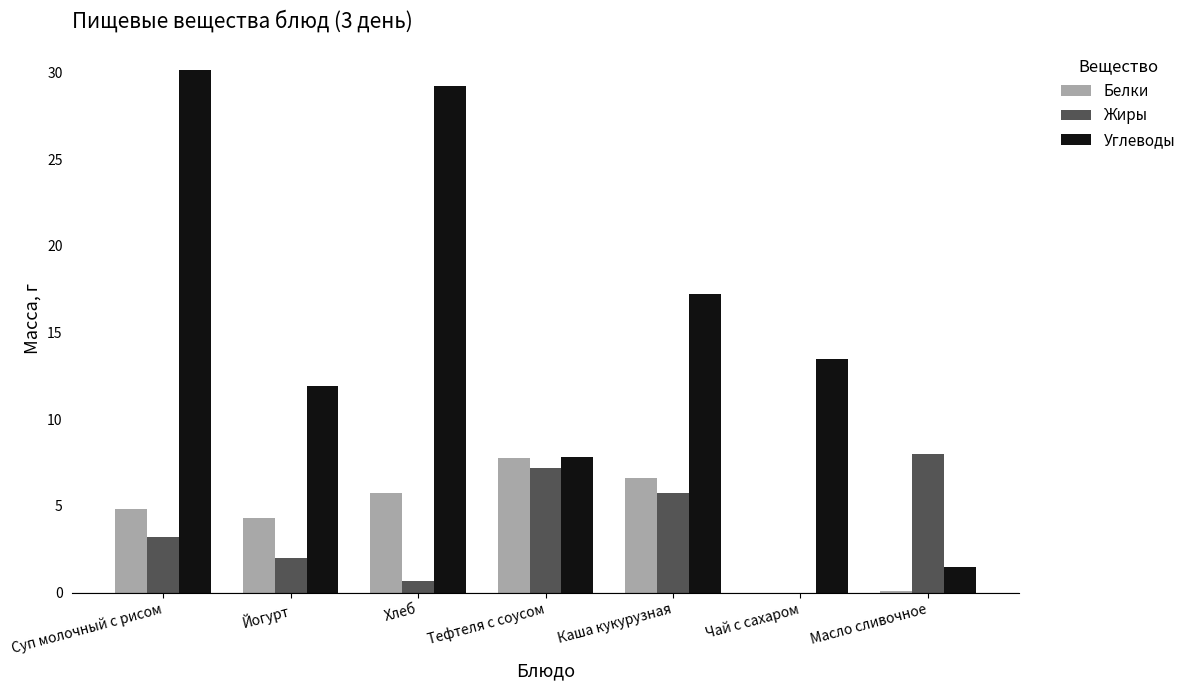

Which series changed the most between Хлеб and Тефтеля с соусом?

Углеводы